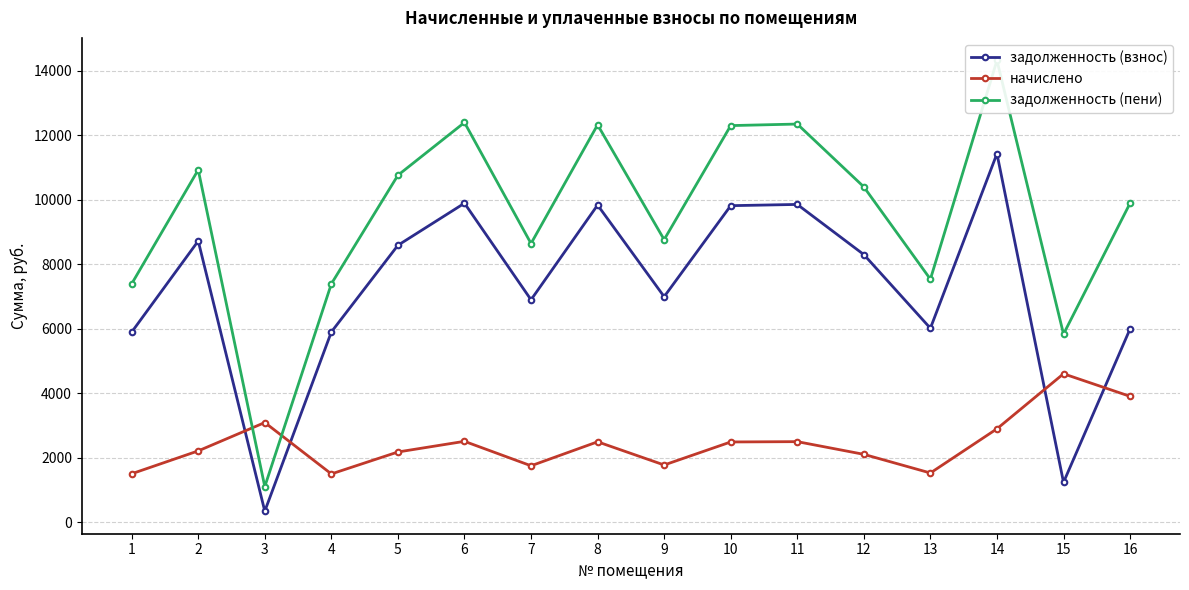

What is the average value of the задолженность (взнос) series?

7226.9